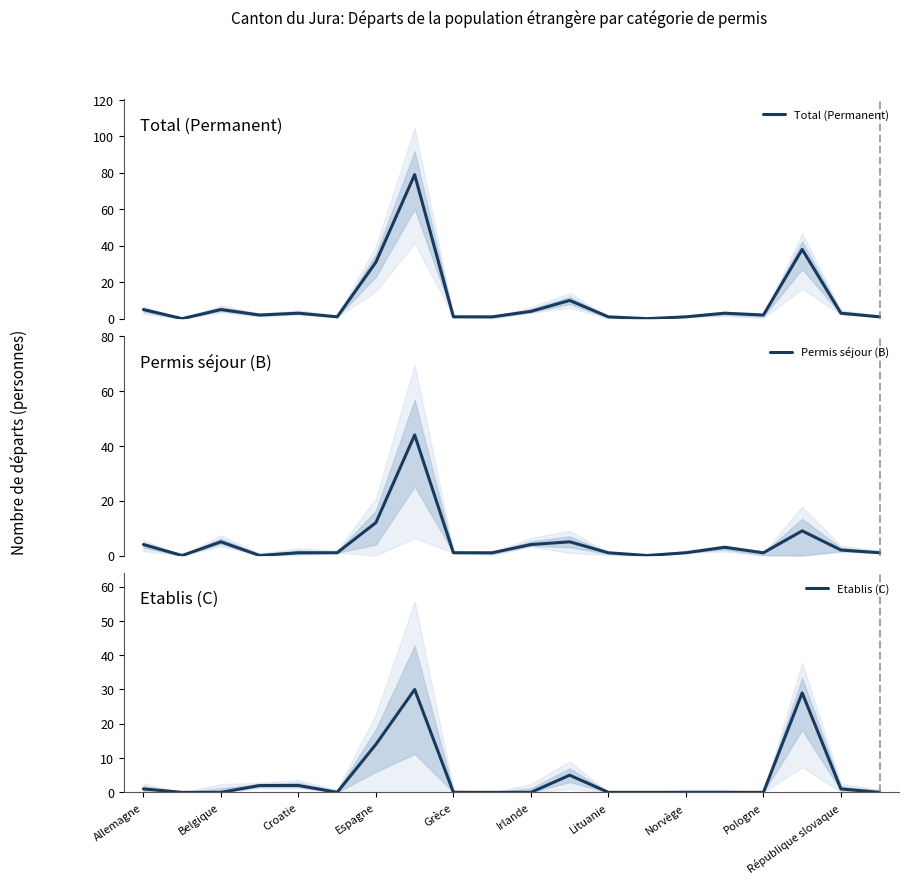

In Etablis (C), how many points are lower than both neighbors (excluding endpoints)?

1